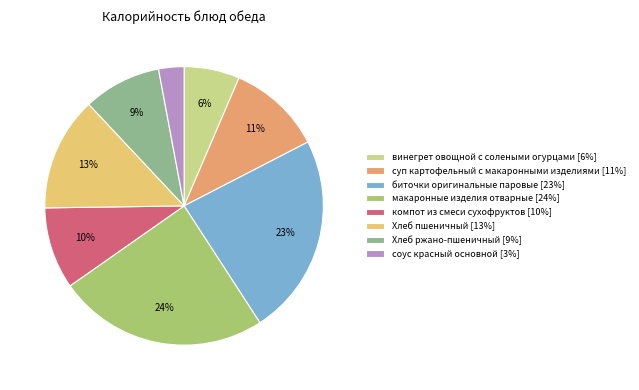

How many segments does this pie chart have?

8